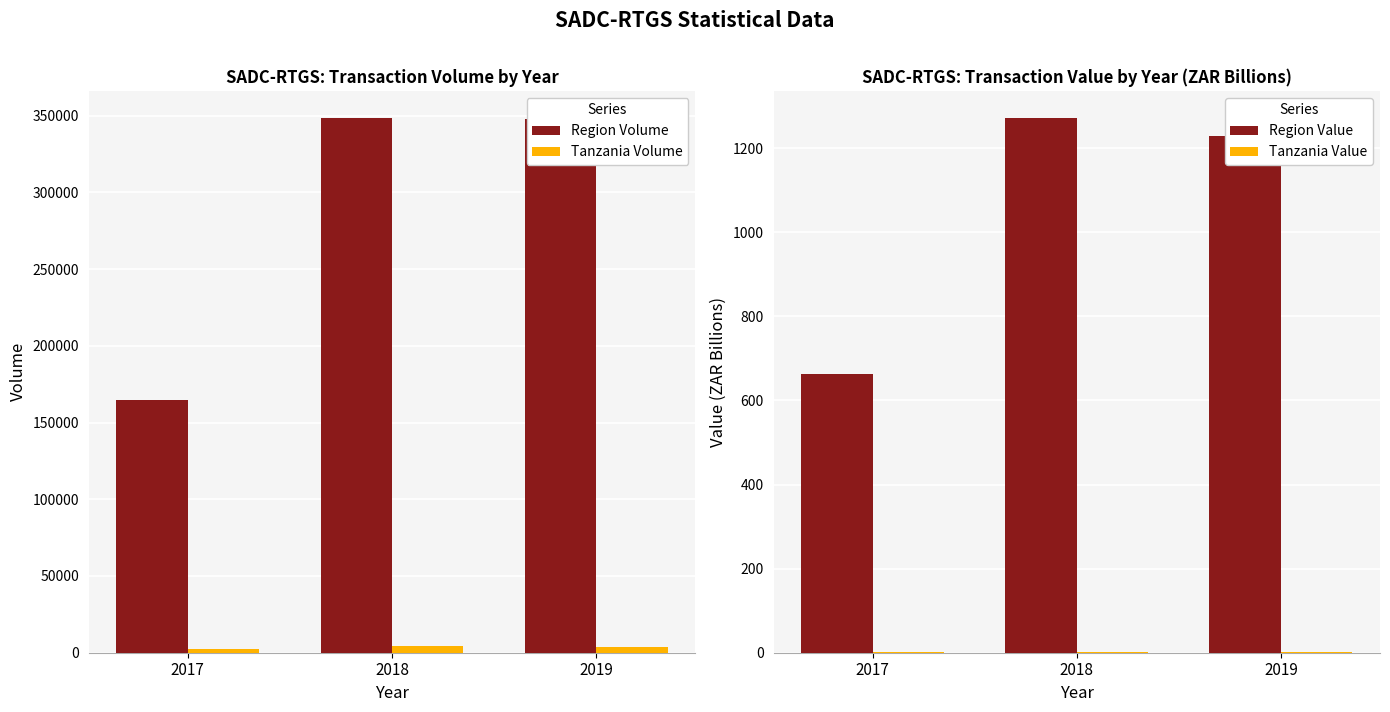

What is the highest value of the Tanzania Value series?

1.6